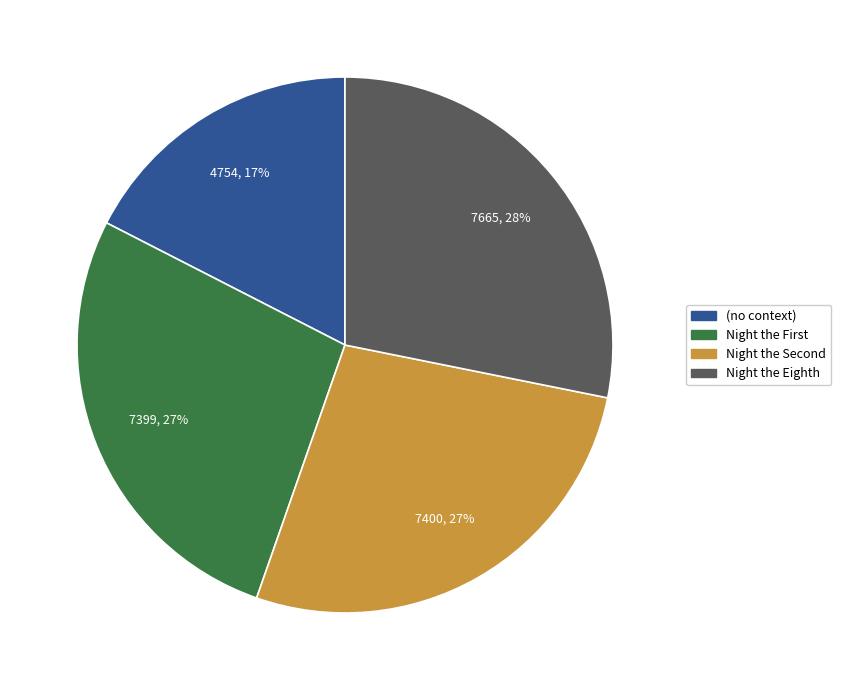

True or false: (no context) accounts for 25% of the total.

False